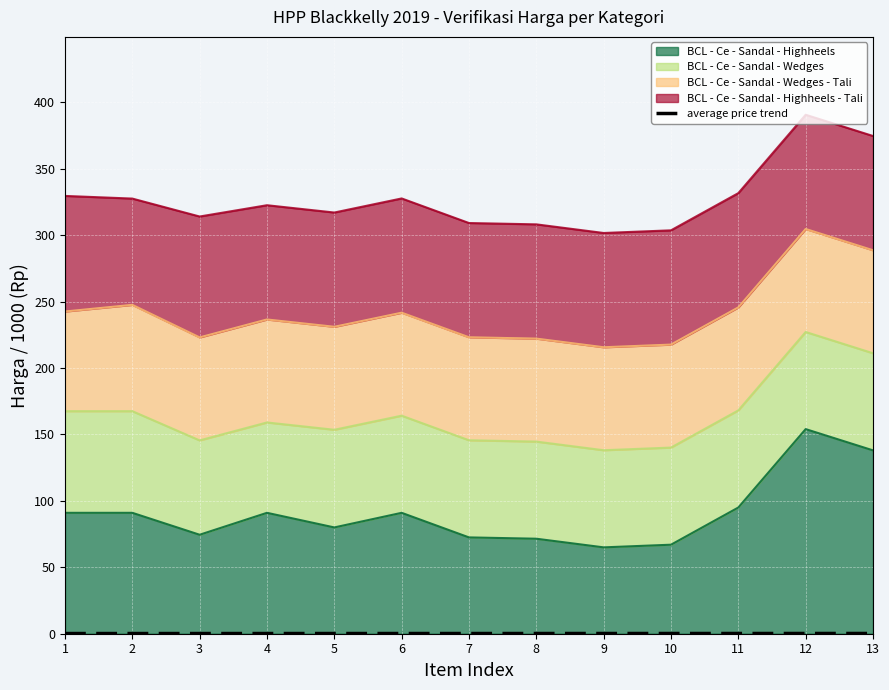

Does the chart display data point markers on the line(s)?

No